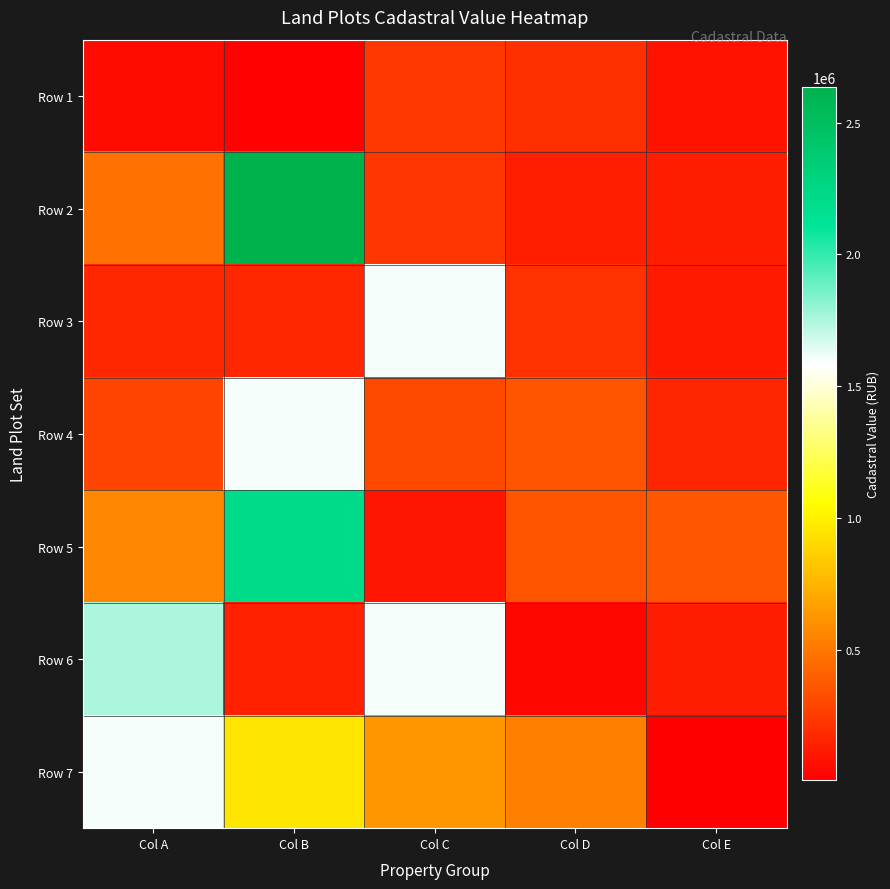

Which series has the largest total across all categories?

Row 7